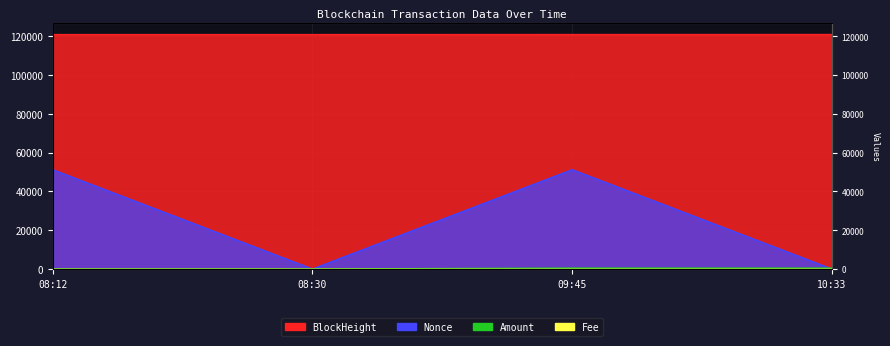

True or false: BlockHeight and Nonce intersect in this chart.

False